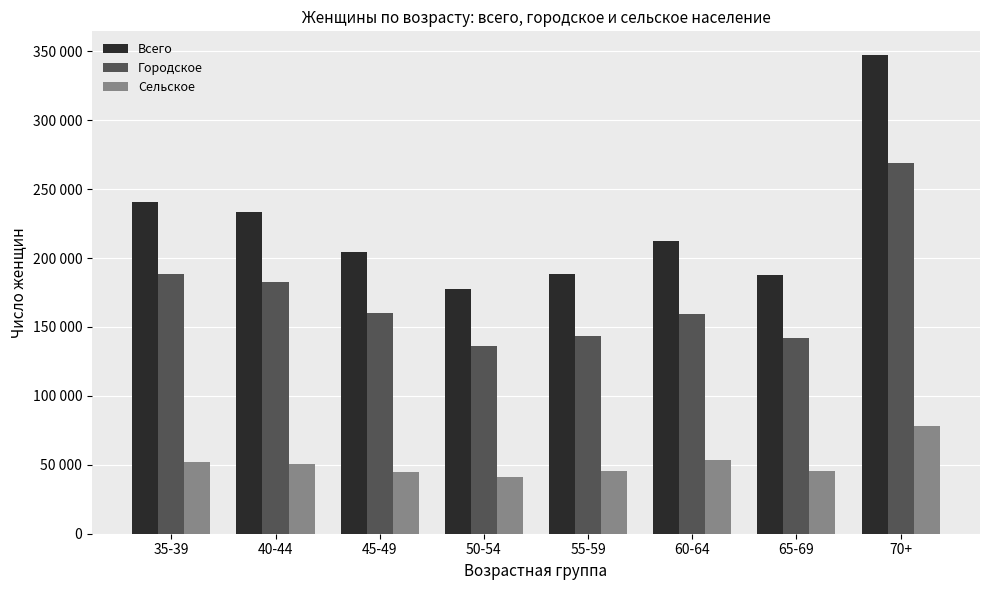

Between 65-69 and 45-49, which is larger?

45-49